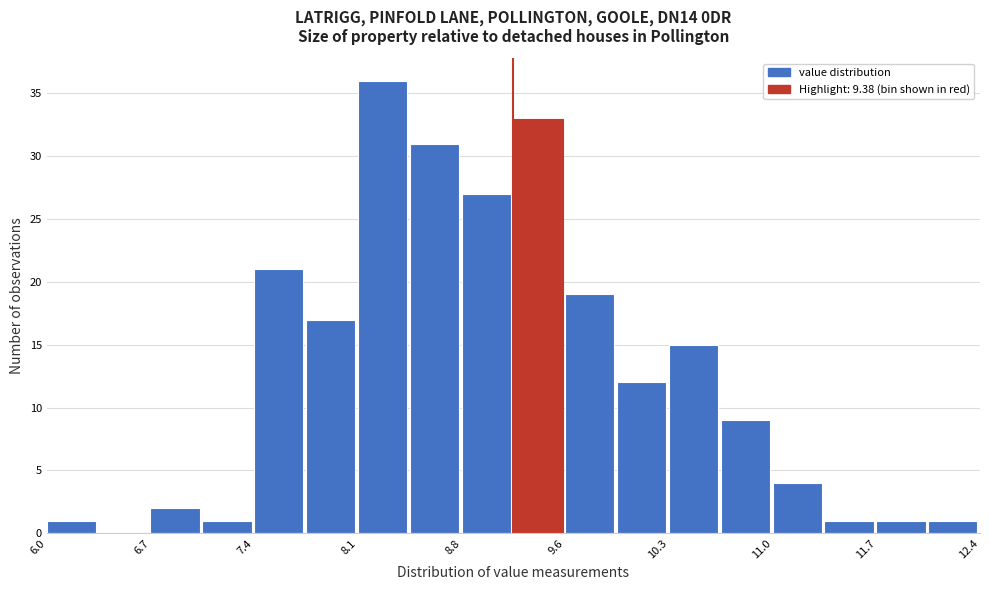

Read against the x-axis, roughly where is the centre of the tallest bar?

8.3